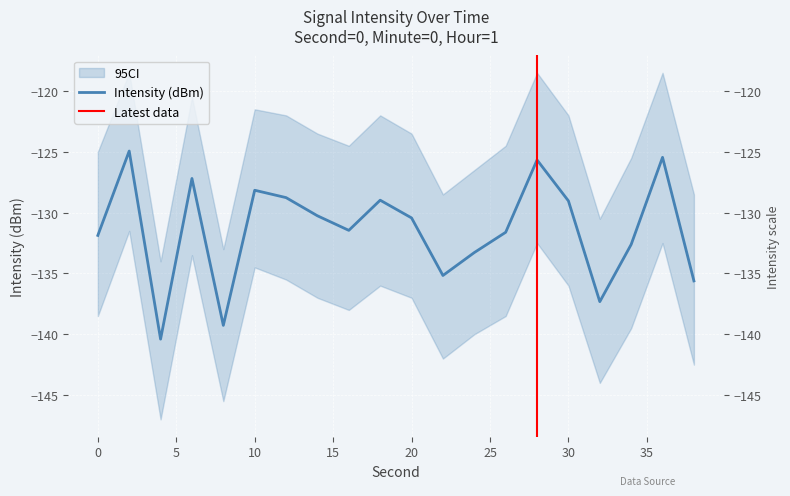

List the labels in order of value, smallest first.

4, 8, 32, 38, 22, 24, 34, 0, 26, 16, 20, 14, 30, 18, 12, 10, 6, 28, 36, 2